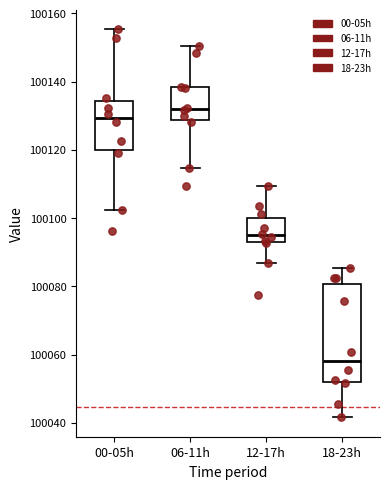

Which box has the highest median line?

06-11h